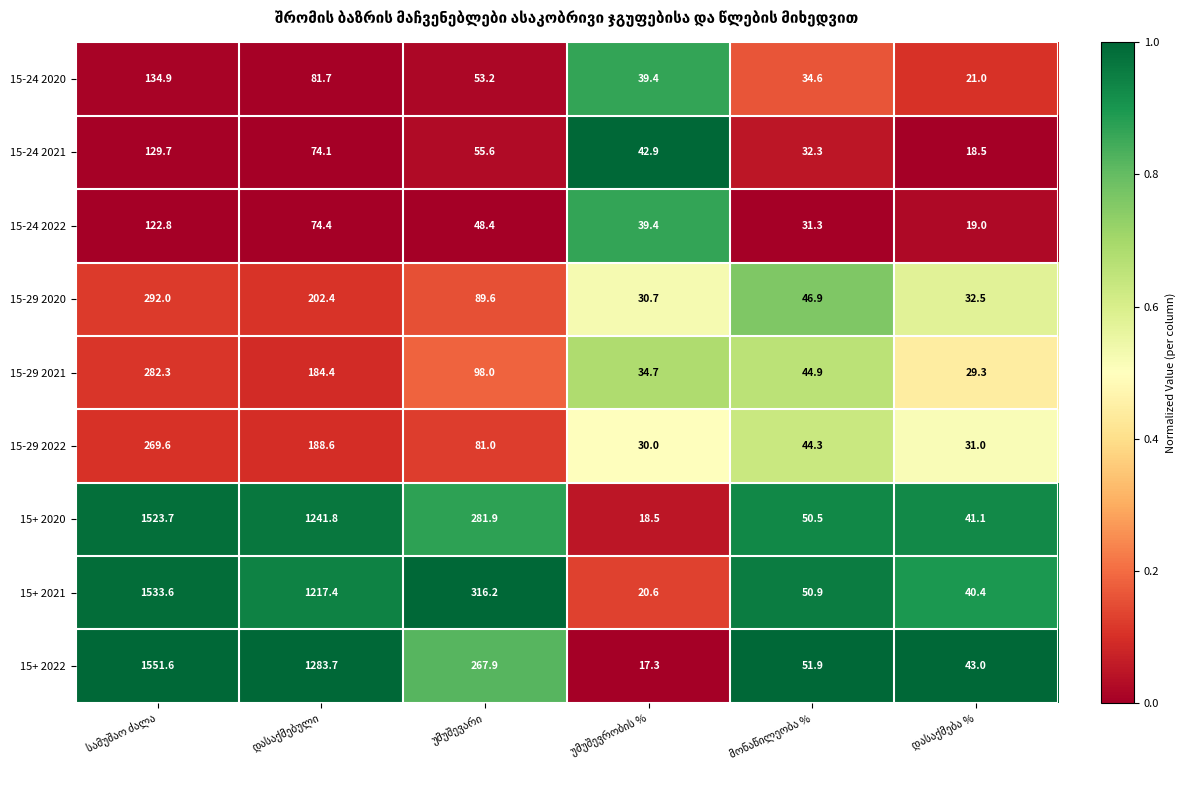

Which series has the largest range (max minus min)?

15+ 2022